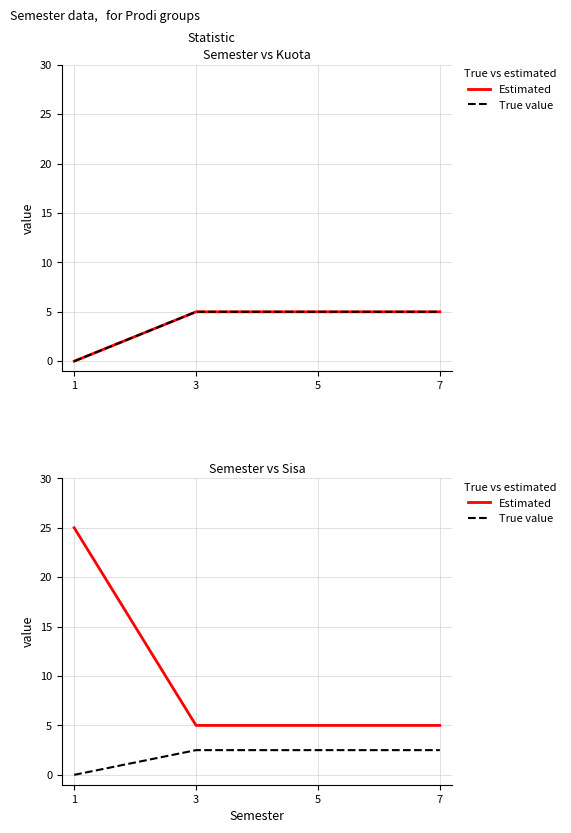

What is the value of the Estimated point at the 3rd from the left?

5.0